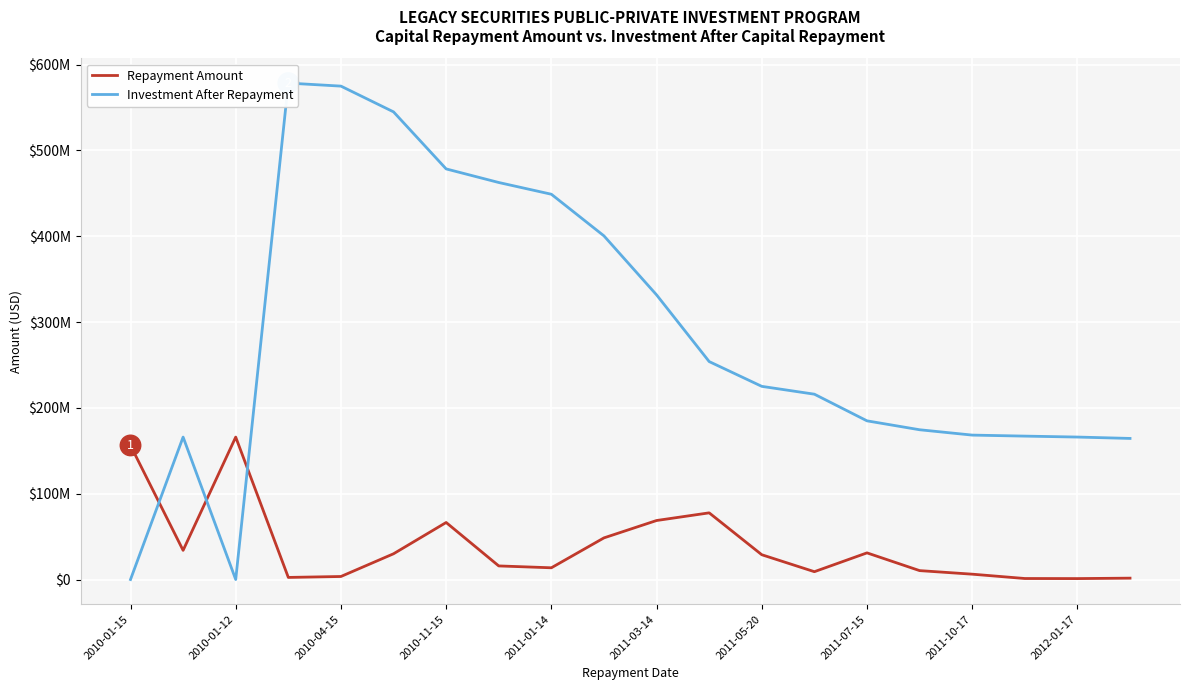

Which series has the largest total across all categories?

Investment After Repayment